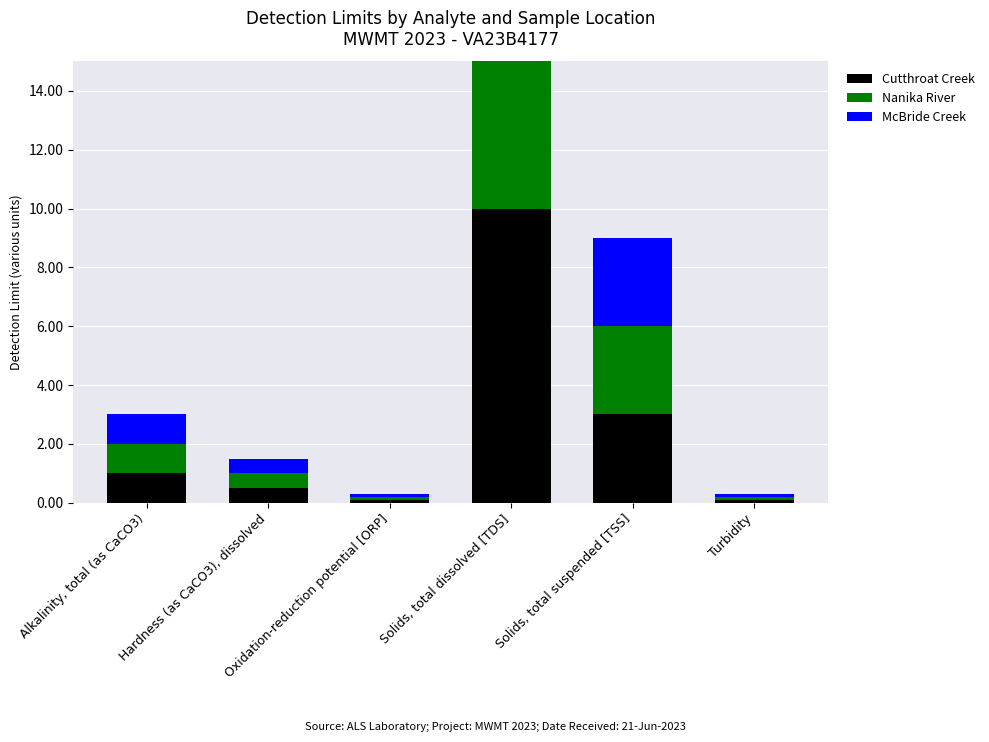

True or false: Cutthroat Creek has a value of 13.2 at Solids, total dissolved [TDS].

False